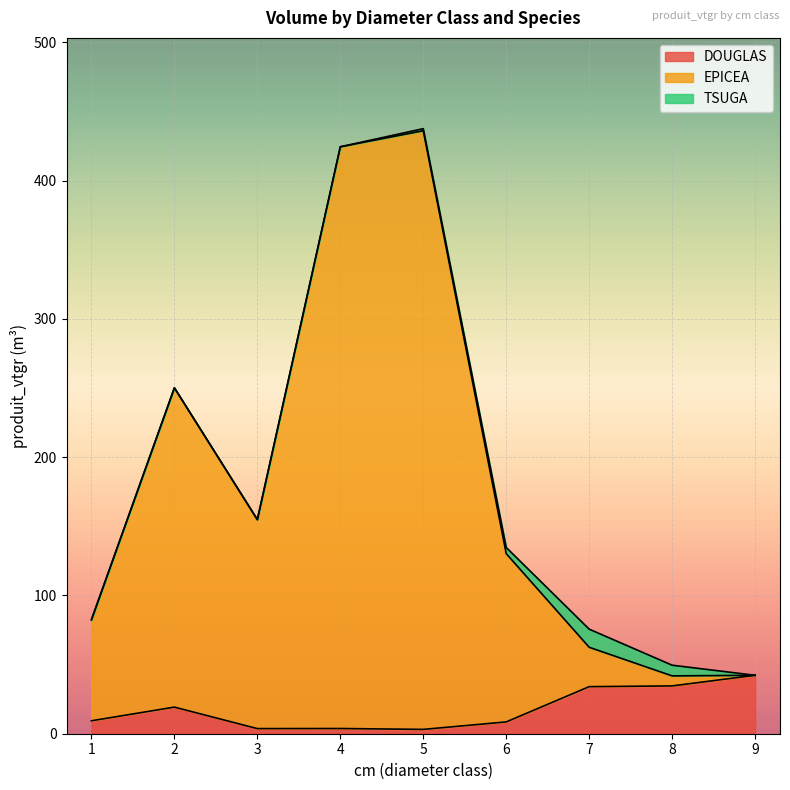

The EPICEA series shows 59.1 at 9. True or false?

False